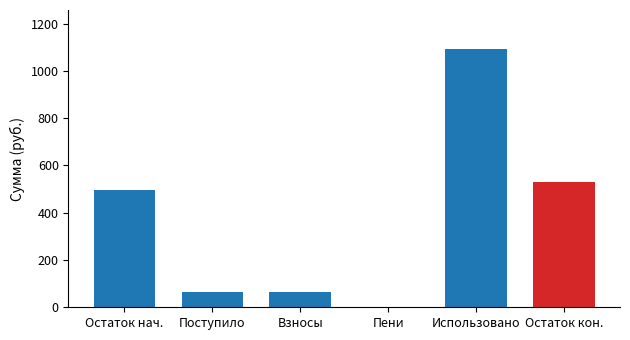

Reading left to right, transcribe all the data shown in this chart.

Остаток нач.=497.7	Поступило=64.7	Взносы=64.7	Пени=0.0	Использовано=1093.8	Остаток кон.=531.5